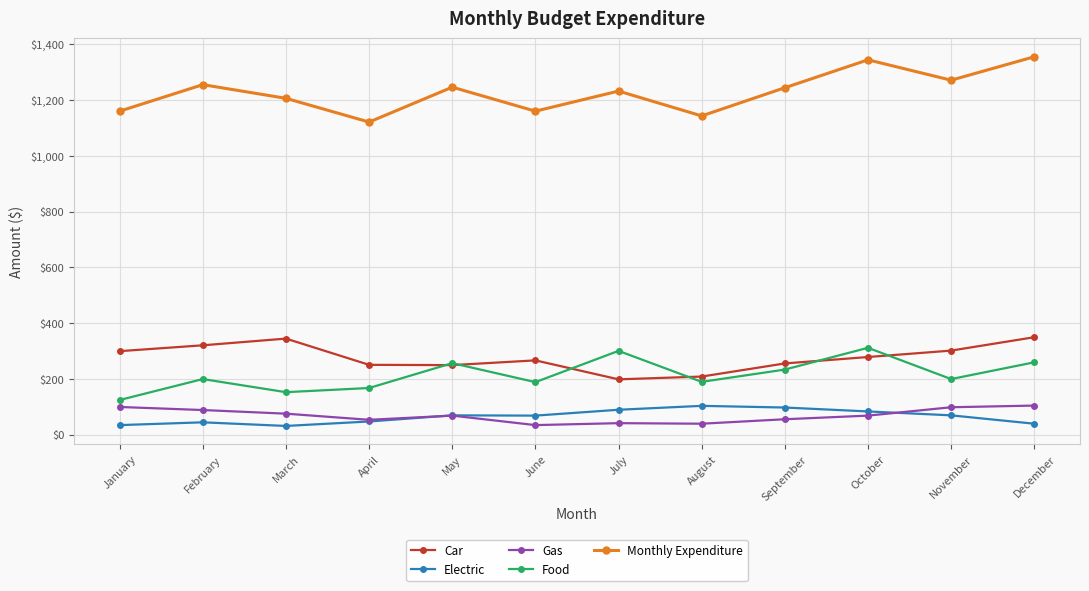

The value of Food at September is 234. True or false?

True